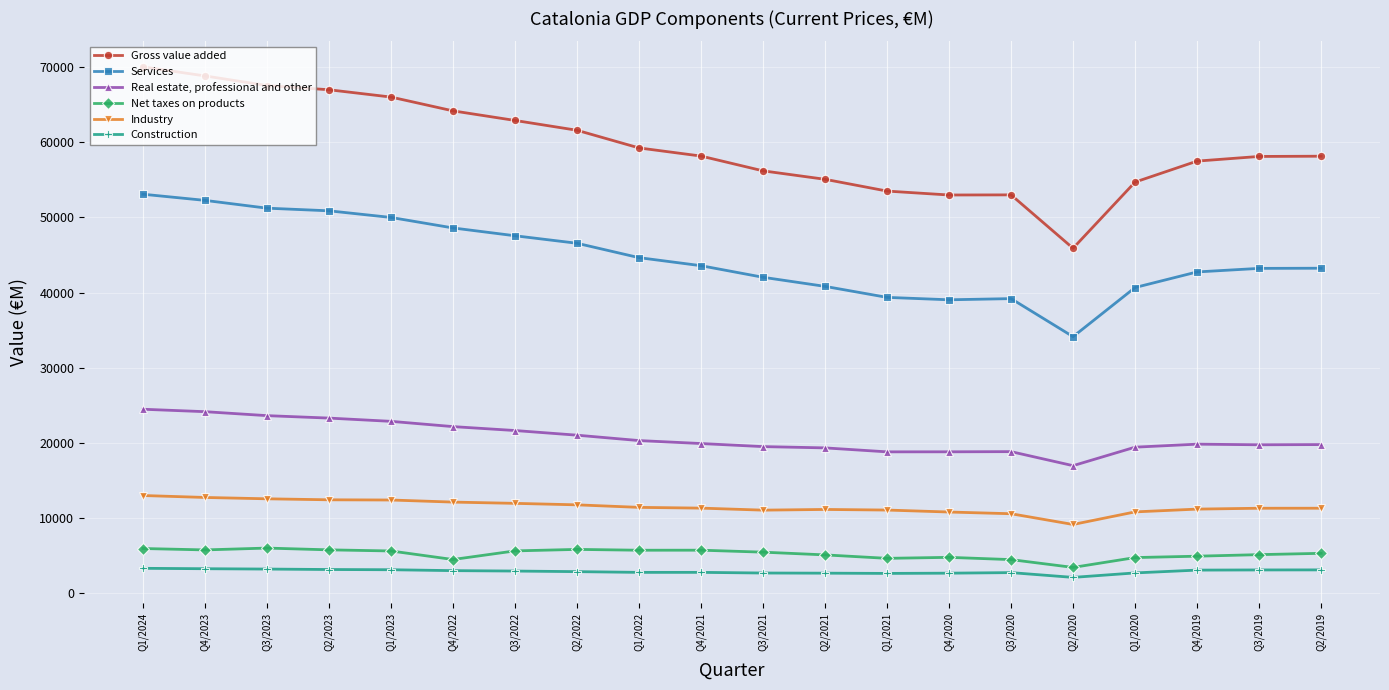

What is the sum of all Net taxes on products values?

103865